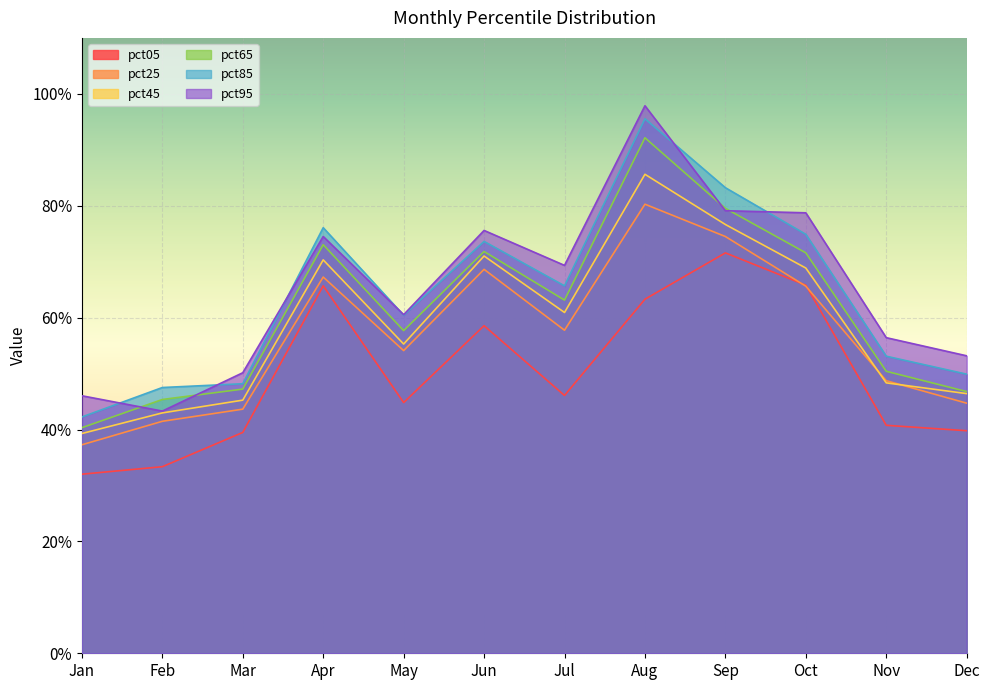

At which label does pct05 reach its peak?

Sep